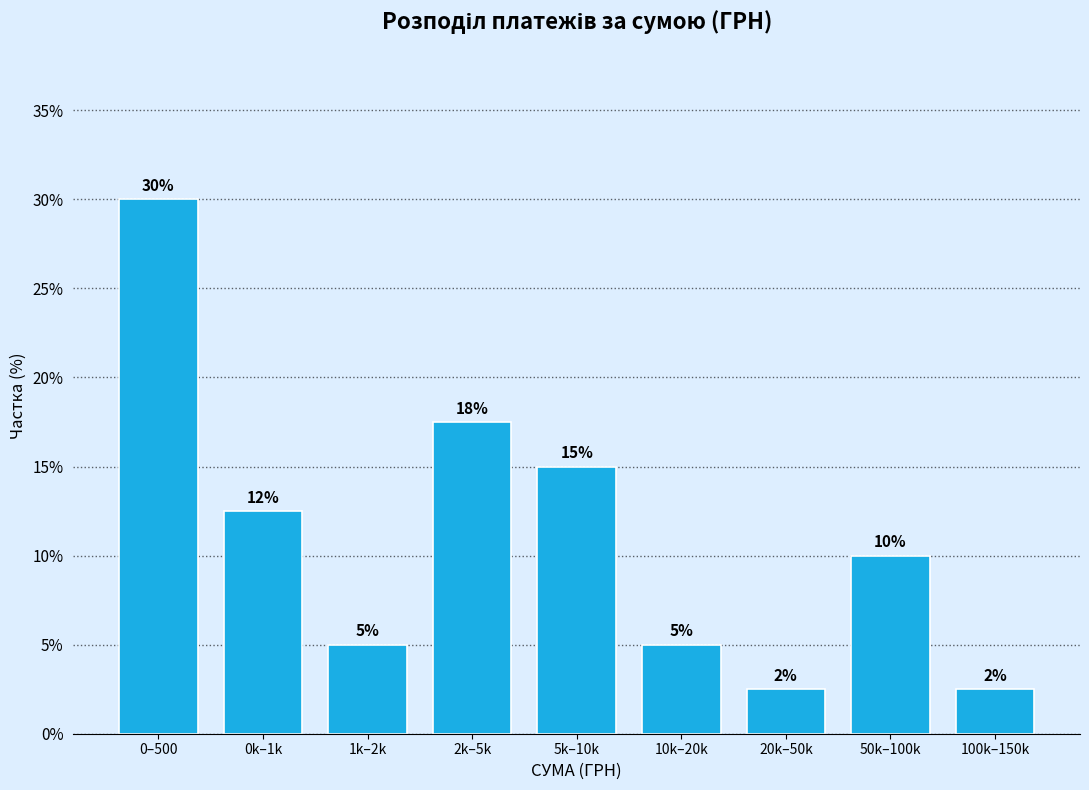

What position from the left is 50k–100k?

8